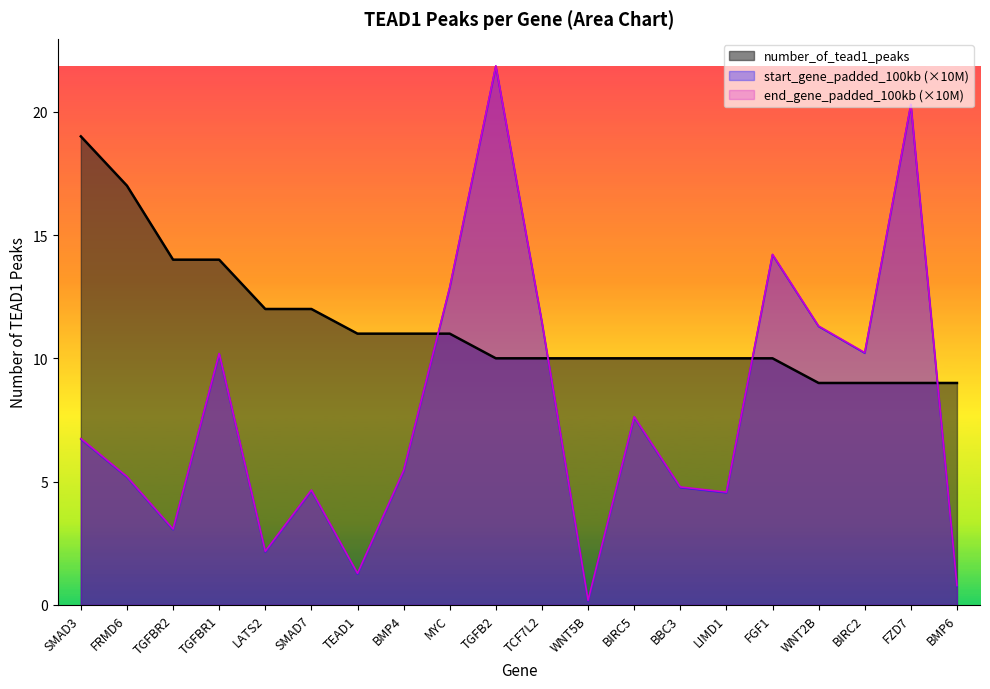

Reading left to right, transcribe all the data shown in this chart.

number_of_tead1_peaks: 19.0	17.0	14.0	14.0	12.0	12.0	11.0	11.0	11.0	10.0	10.0	10.0	10.0	10.0	10.0	10.0	9.0	9.0	9.0	9.0
start_gene_padded_100kb: 6.7	5.2	3.1	10.2	2.2	4.6	1.3	5.4	12.9	21.8	11.5	0.2	7.6	4.8	4.6	14.2	11.3	10.2	20.3	0.8
end_gene_padded_100kb: 6.7	5.2	3.1	10.2	2.2	4.7	1.3	5.5	12.9	21.9	11.5	0.2	7.6	4.8	4.6	14.2	11.3	10.2	20.3	0.8